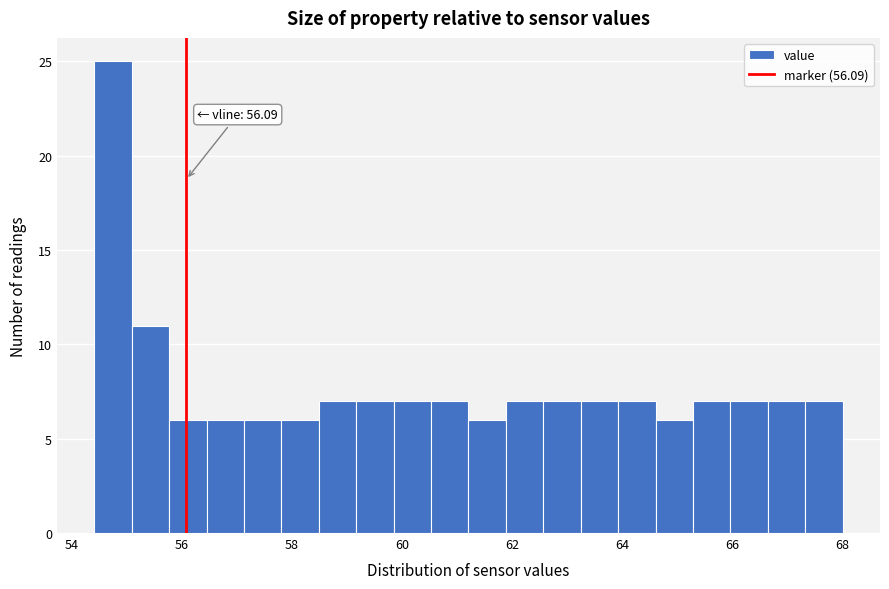

Read against the x-axis, roughly where is the centre of the tallest bar?

54.8